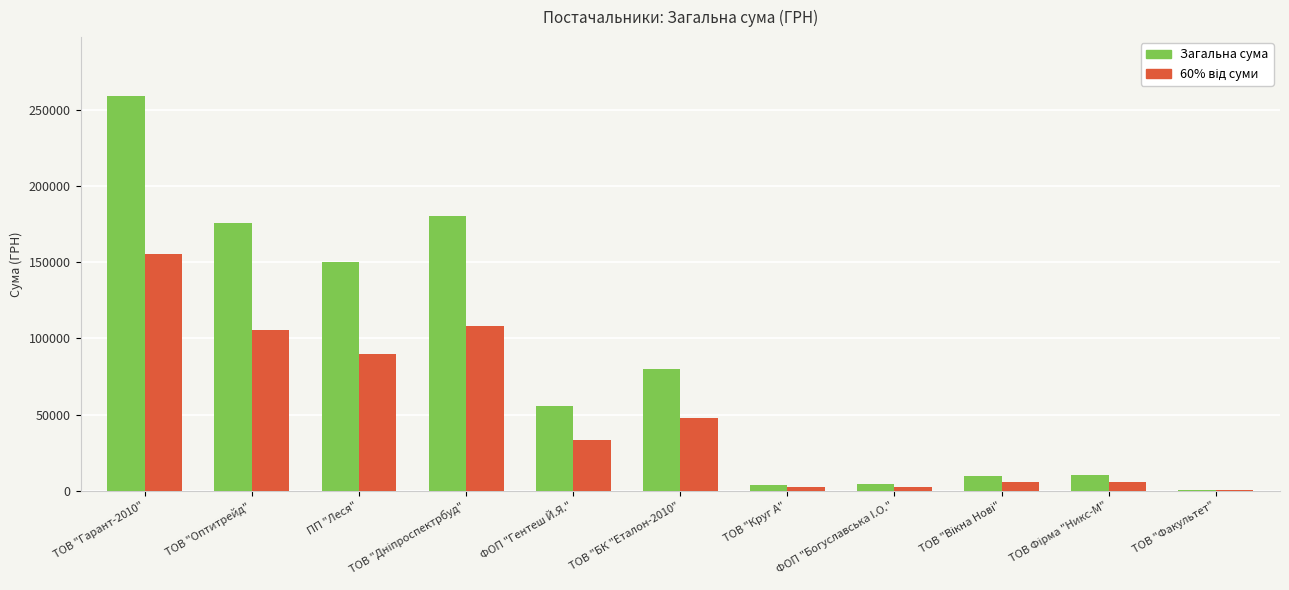

What is the sum of all Загальна сума values?

928459.8